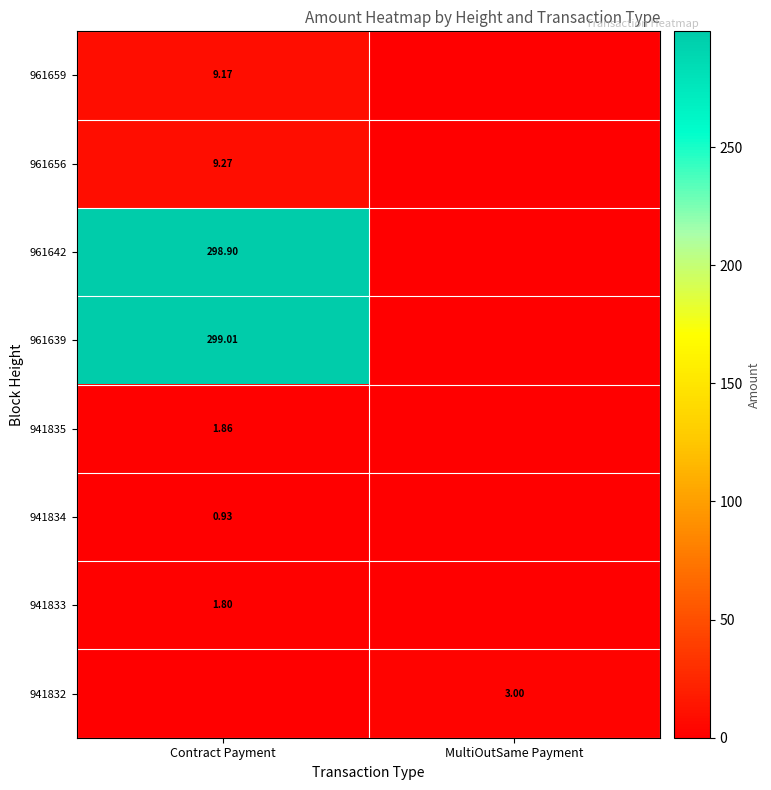

Is it true that 961639 equals 299.0 at Contract Payment?

True